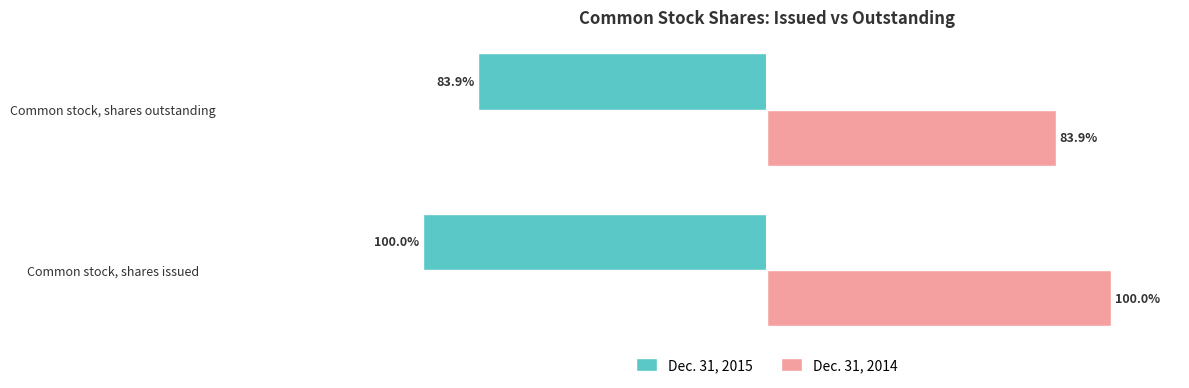

What are all the series names shown in the legend?

Dec. 31, 2015, Dec. 31, 2014